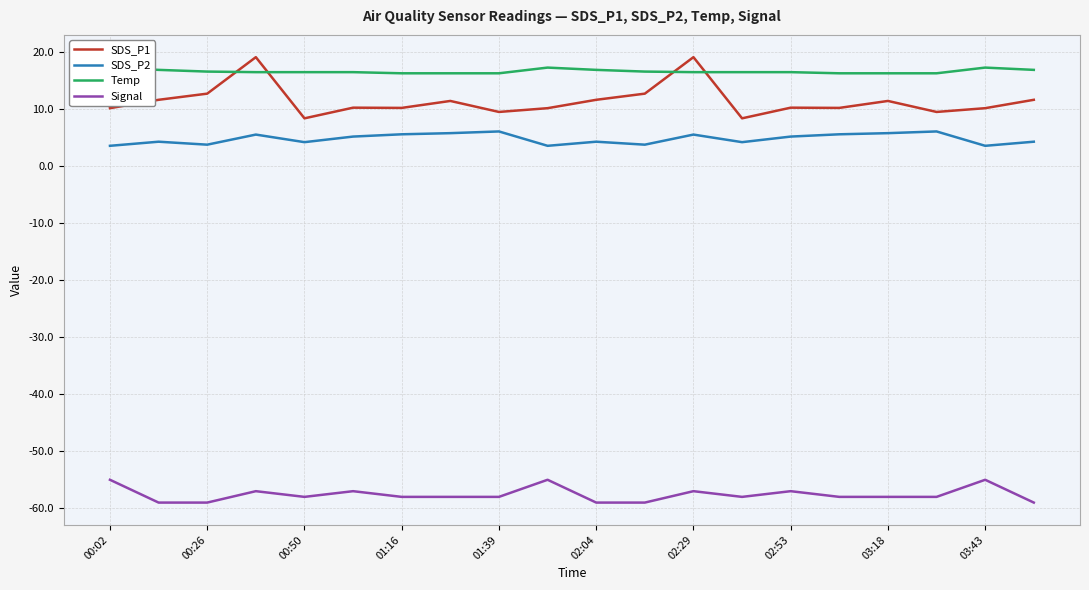

What are all the series names shown in the legend?

SDS_P1, SDS_P2, Temp, Signal